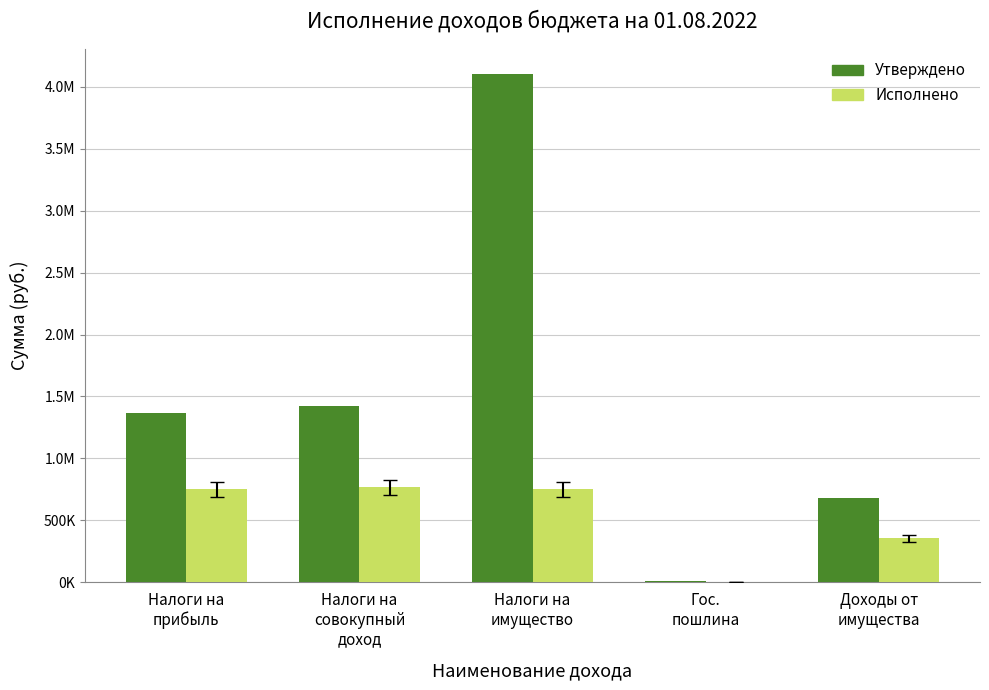

Reading left to right, transcribe all the data shown in this chart.

Утверждено: Налоги на
прибыль=1368000.0	Налоги на
совокупный
доход=1423700.0	Налоги на
имущество=4105500.0	Гос.
пошлина=8500.0	Доходы от
имущества=678700.0
Исполнено: Налоги на
прибыль=748730.5	Налоги на
совокупный
доход=766823.6	Налоги на
имущество=749900.9	Гос.
пошлина=3740.0	Доходы от
имущества=355788.9